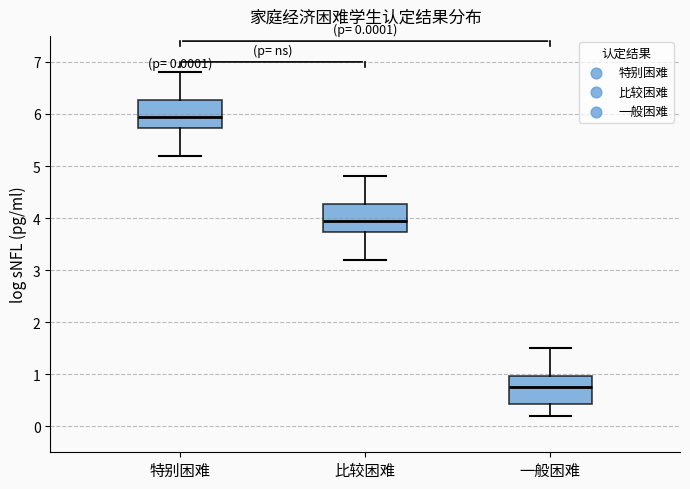

Which box's median line is the highest?

特别困难